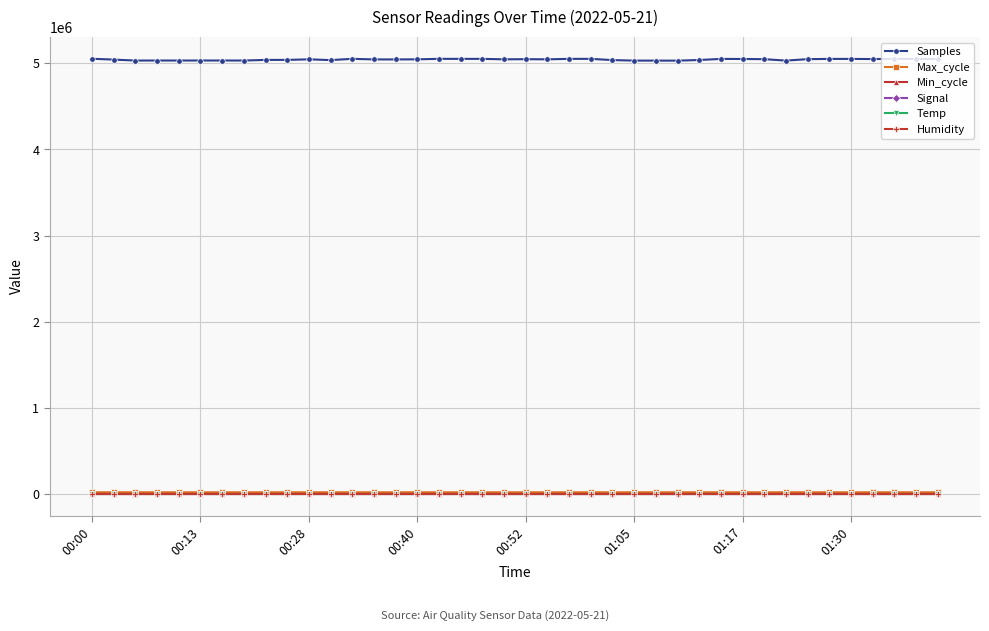

At how many categories does at least one series exceed 582651?

40